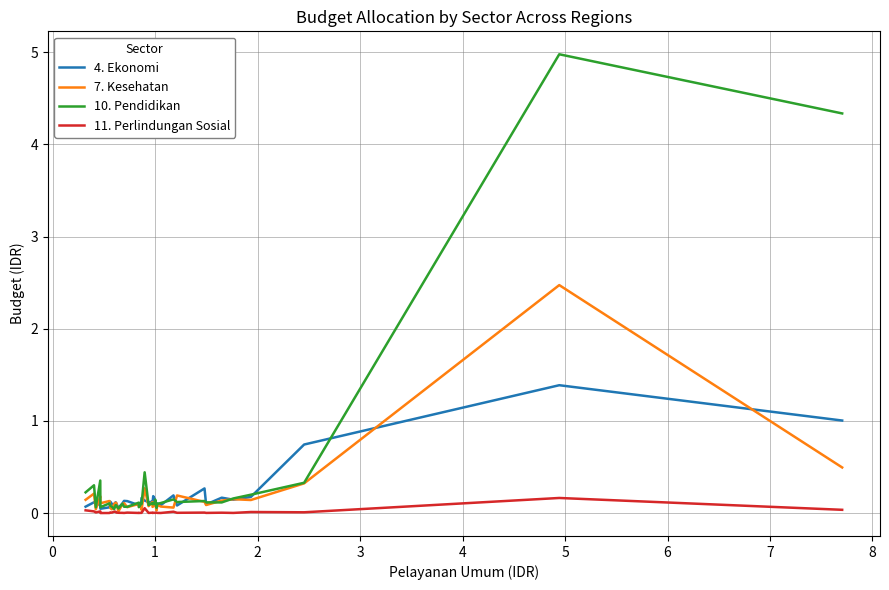

What is the greatest value displayed?

5.0